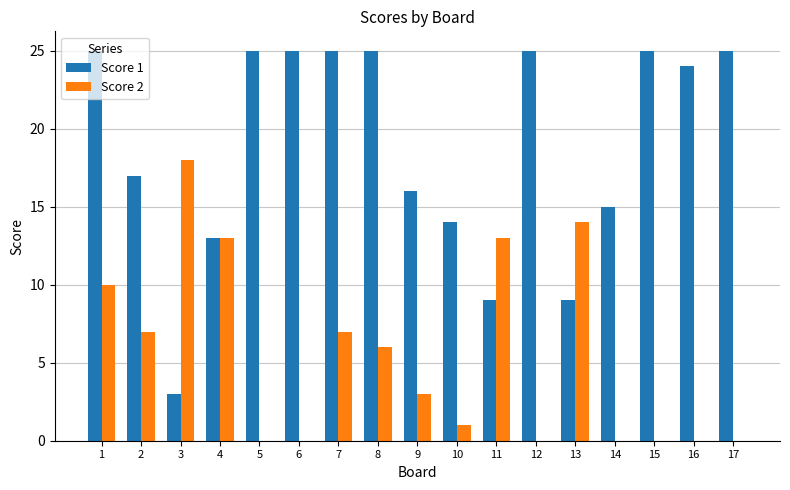

The value of Score 1 at 5 is 25. True or false?

True